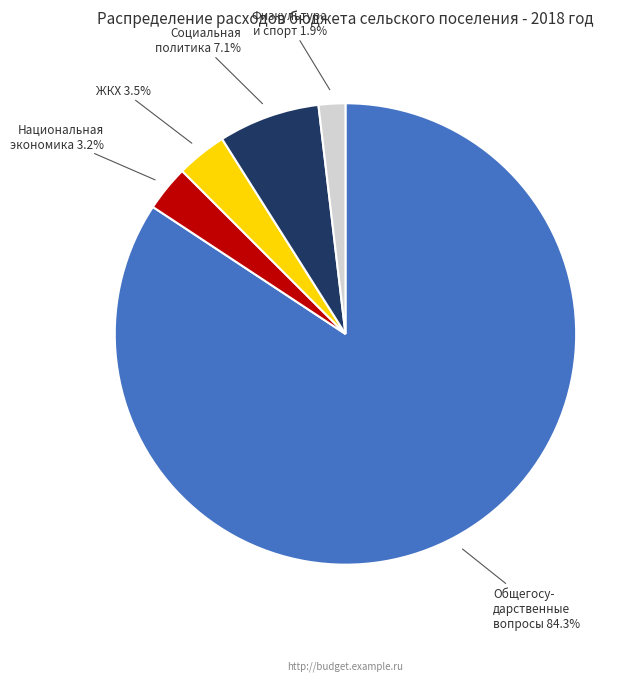

What percentage is NOT represented by Физкультура и спорт?

98.1%